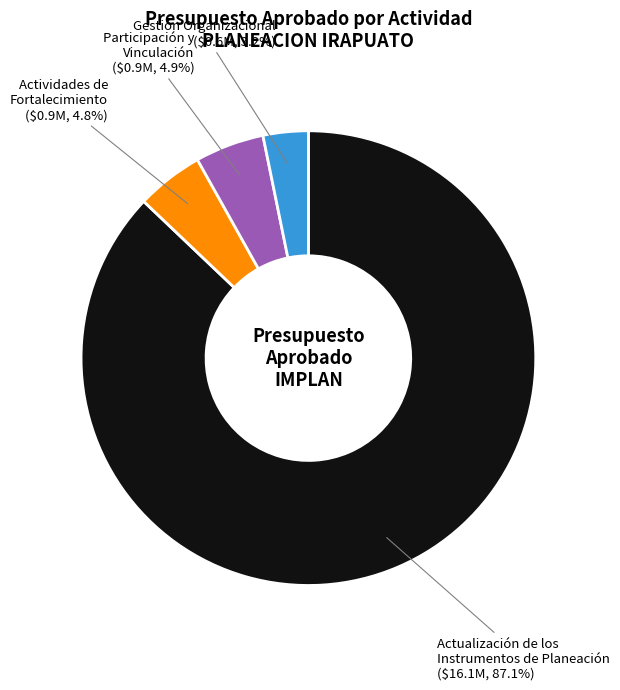

Combined, do Actividades de Fortalecimiento and Gestión Organizacional account for over 50%?

No